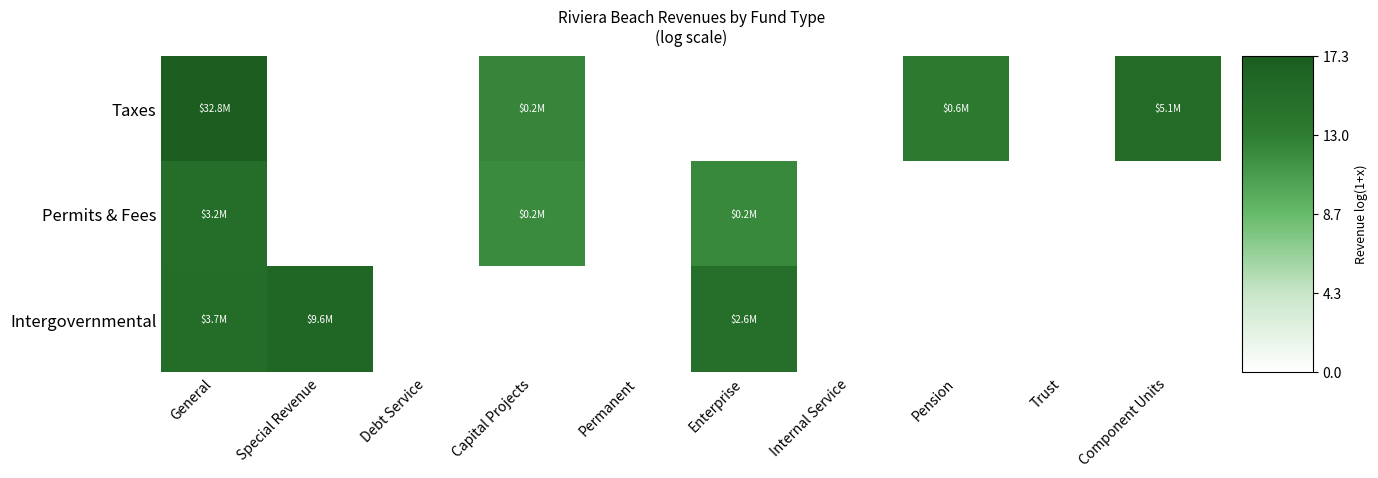

Which has a higher value, Permanent or Debt Service?

Permanent